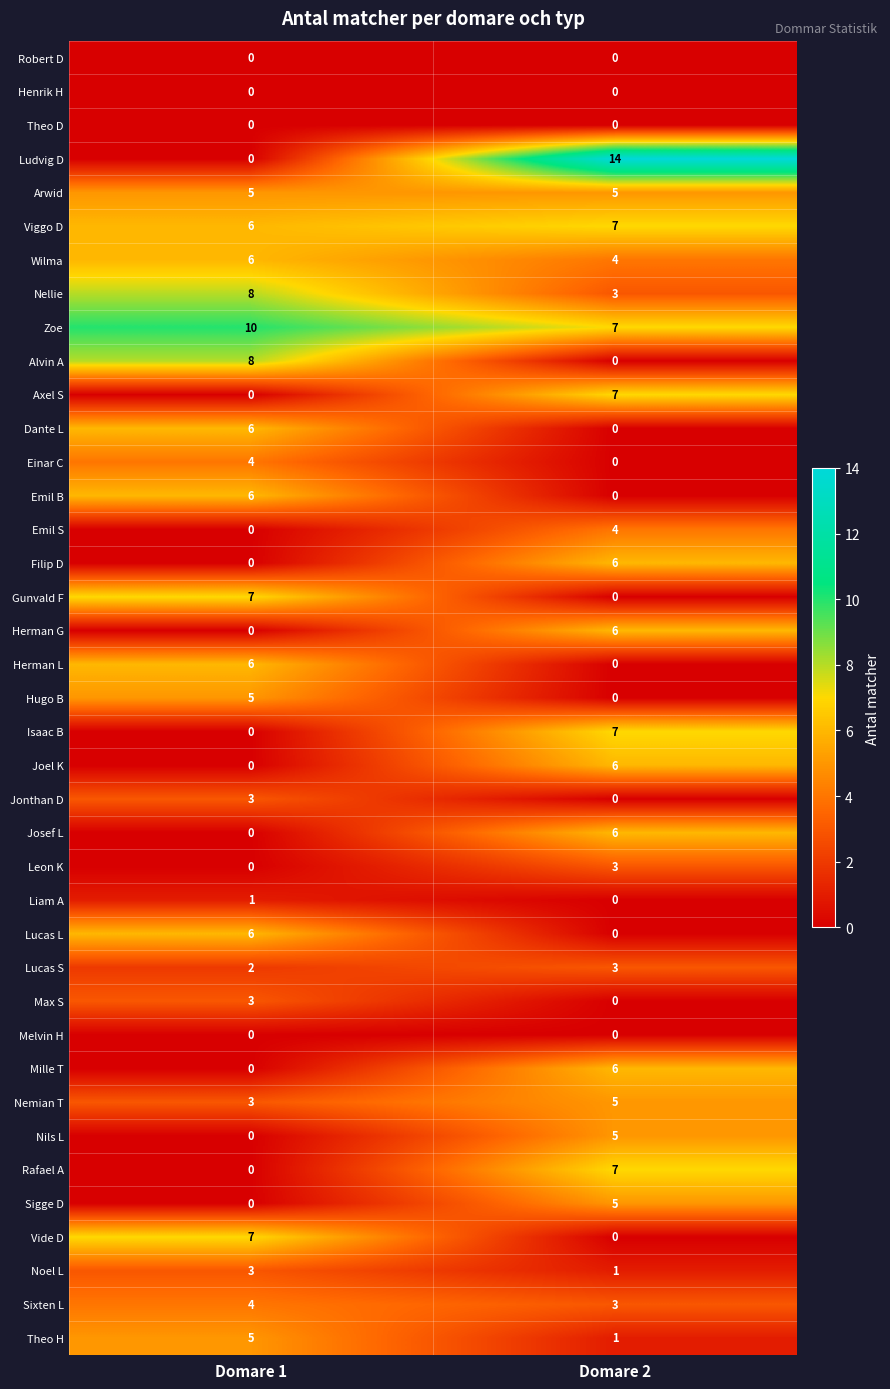

True or false: Herman G has a value of 3 at Domare 2.

False